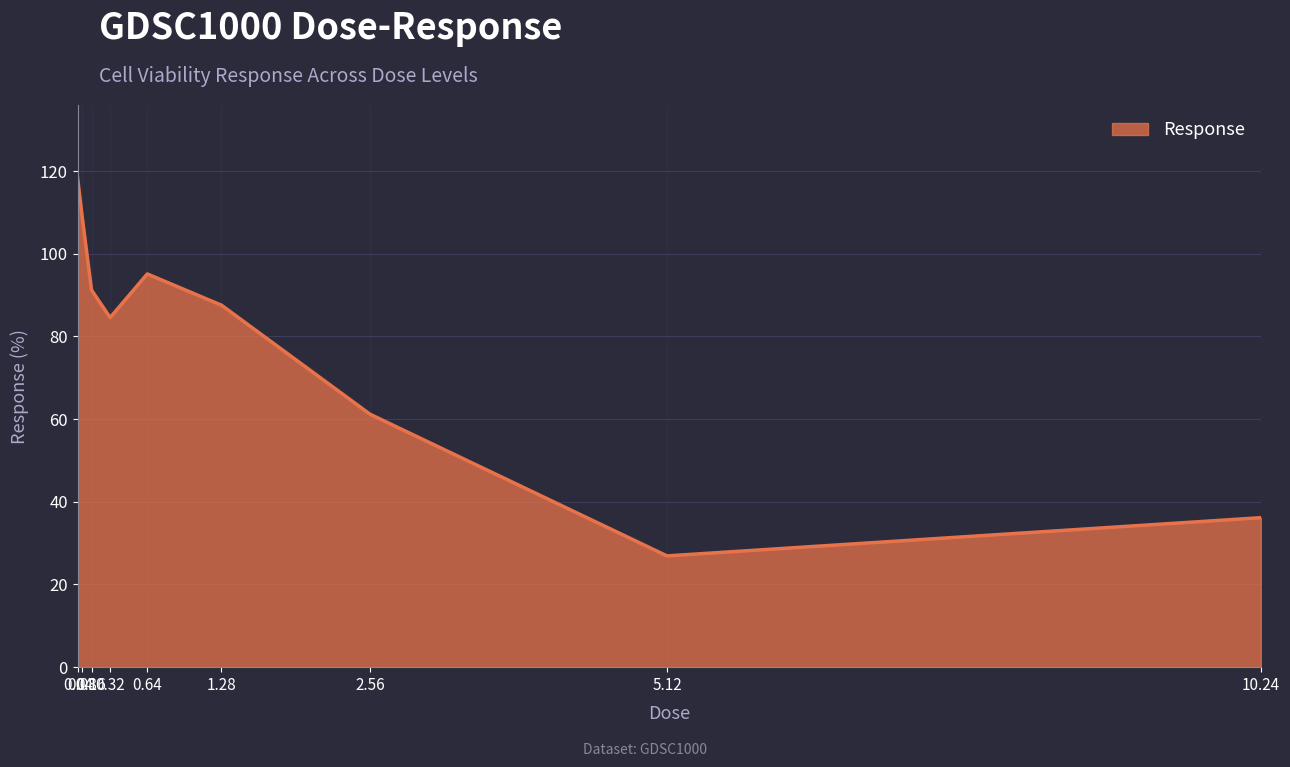

List the labels in order of value, smallest first.

5.12, 10.24, 2.56, 0.32, 1.28, 0.16, 0.64, 0.08, 0.04